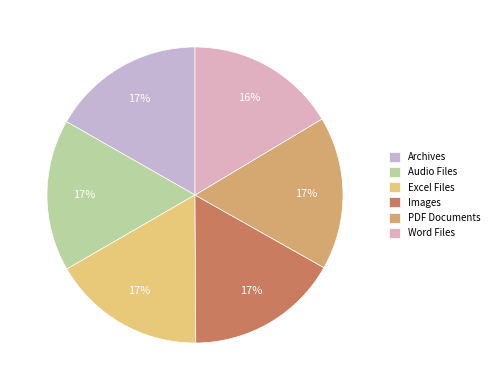

Combined, do Word Files and PDF Documents account for over 50%?

No